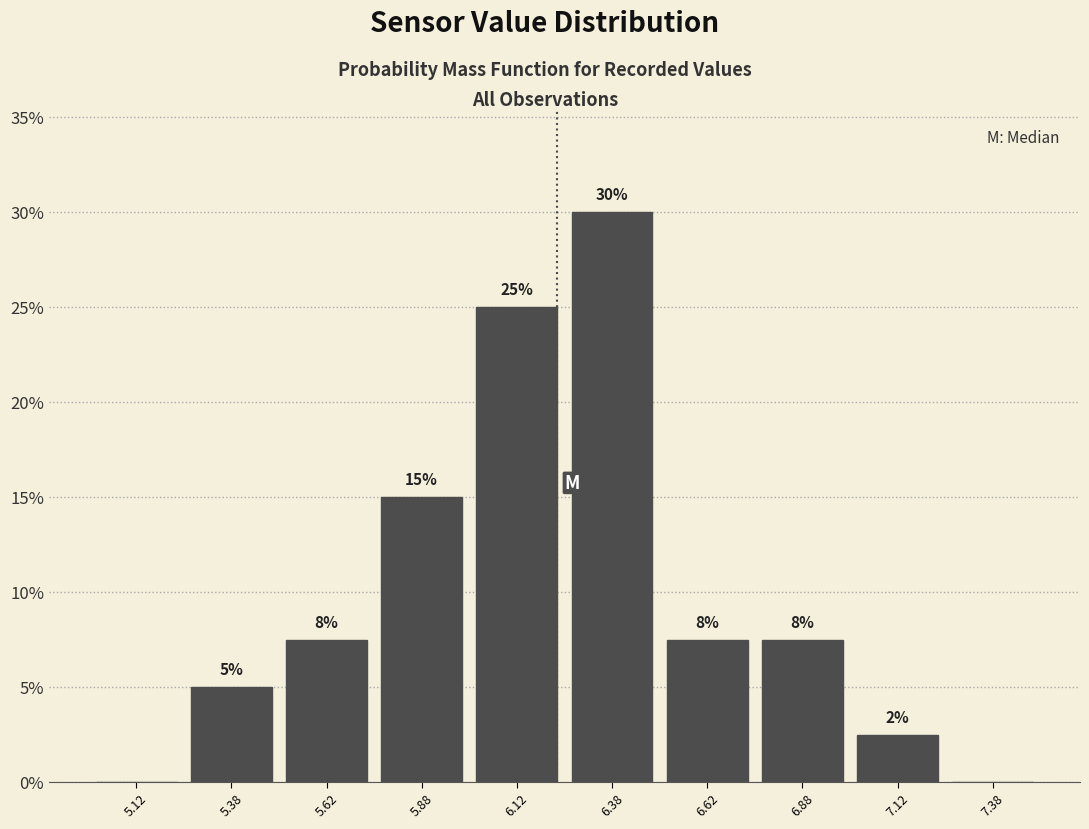

Over which range of the x-axis is the bar tallest?

6.25 to 6.50